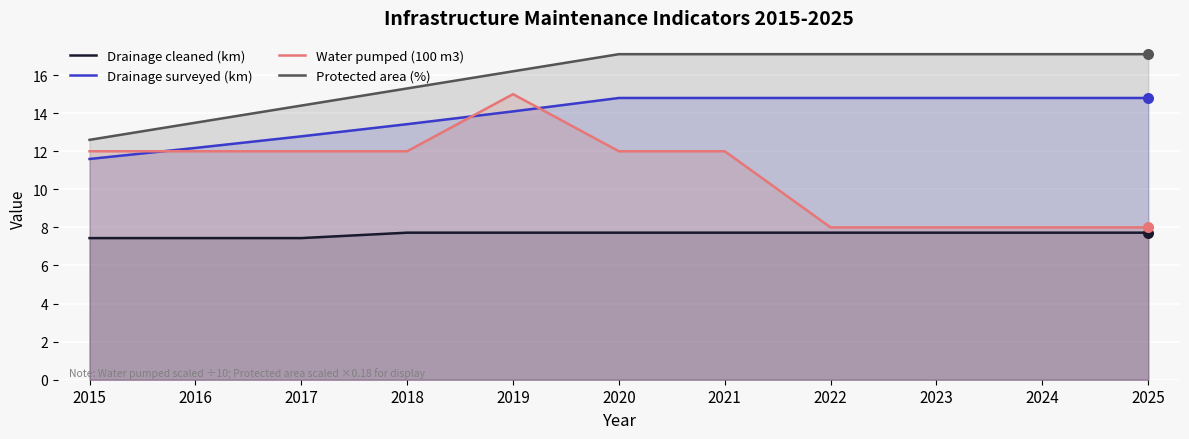

Which series has the largest Y range (max minus min)?

Water pumped (100 m3)